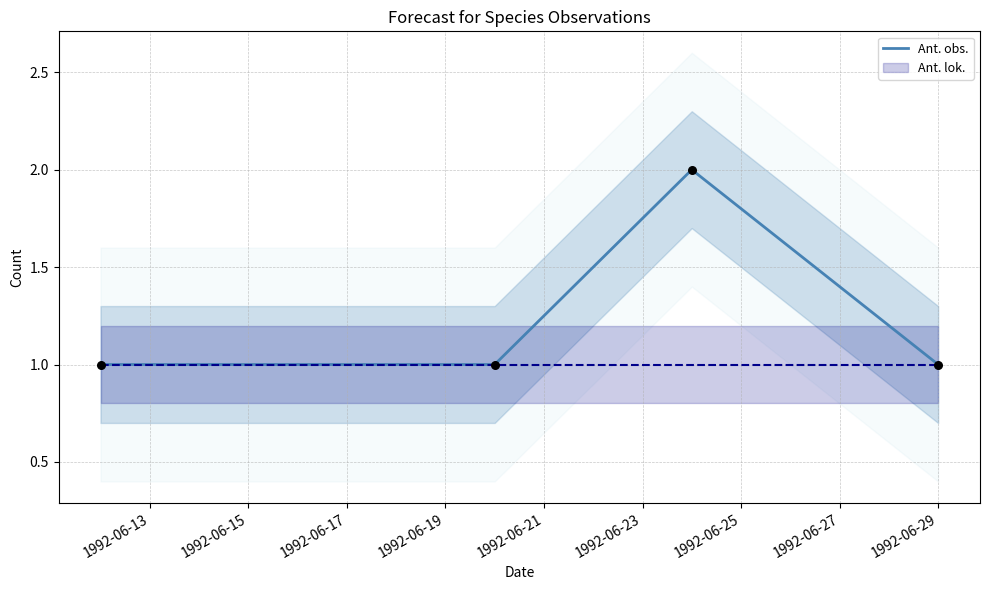

True or false: Ant. obs. has more than 2 points higher than both neighbors.

False